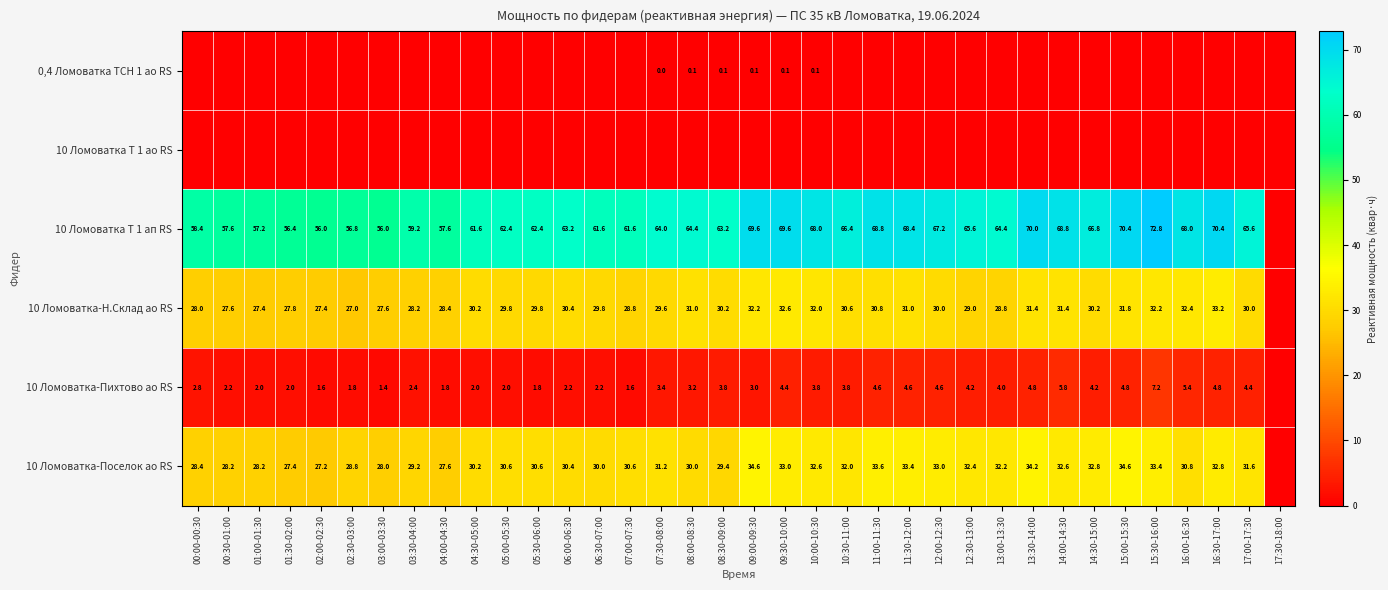

What is the difference between the 10 Ломоватка-Поселок ао RS values at 02:00-02:30 and 10:30-11:00?

4.8